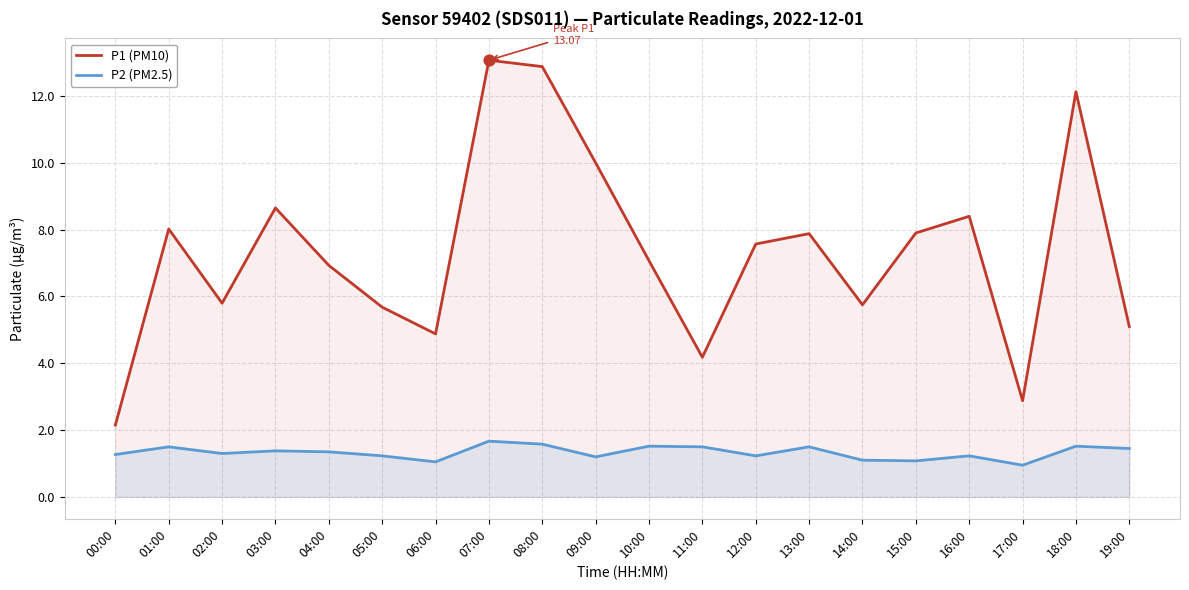

Which series has the largest total across all categories?

P1 (PM10)